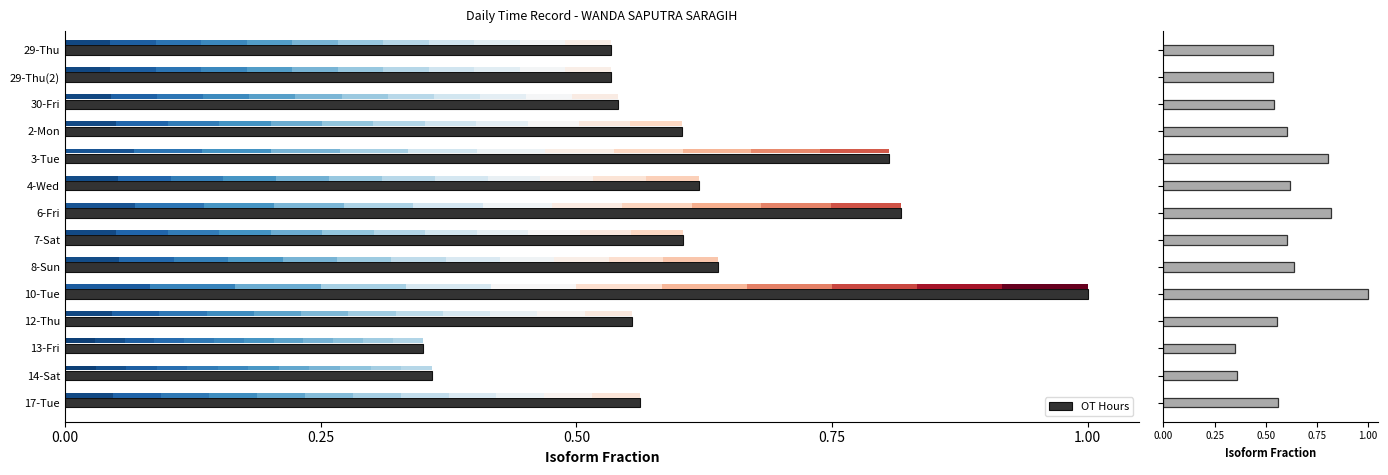

Reading left to right, what are all the values shown in this chart?

OT Hours: 0.5	0.5	0.5	0.6	0.8	0.6	0.8	0.6	0.6	1.0	0.6	0.3	0.4	0.6
Normalized OT: 0.5	0.5	0.5	0.6	0.8	0.6	0.8	0.6	0.6	1.0	0.6	0.3	0.4	0.6